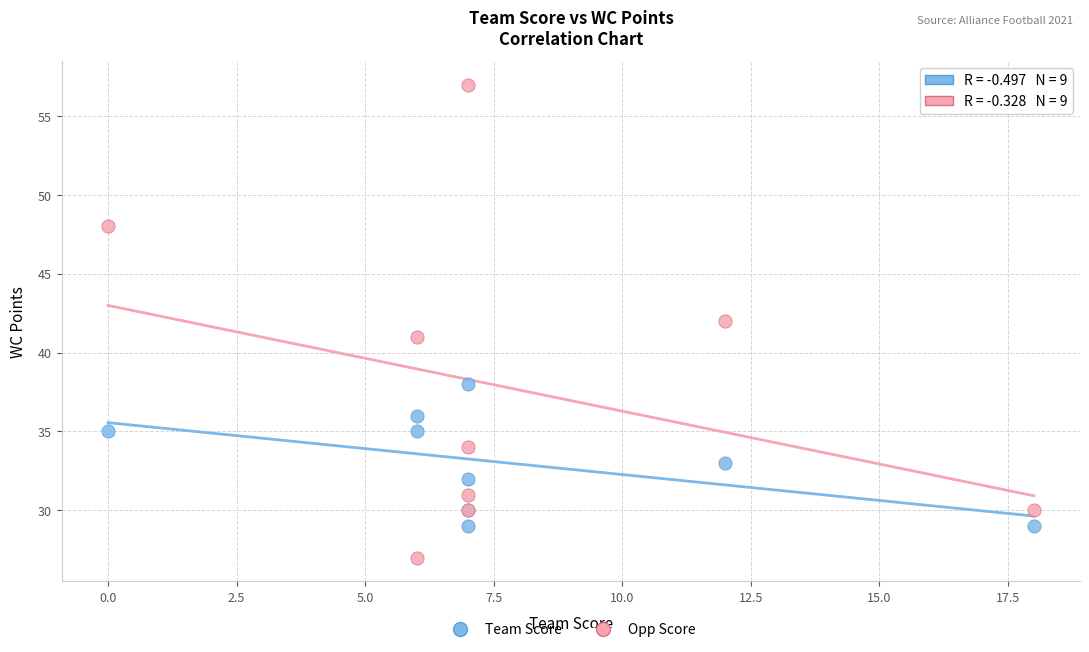

What are all the series names shown in the legend?

Team Score, Opp Score